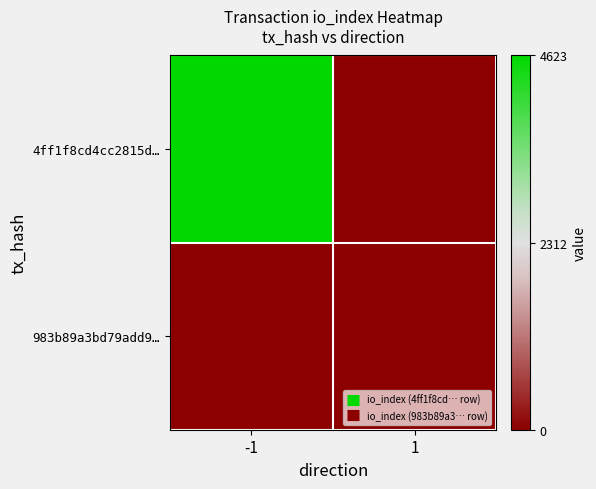

Which has a higher value, 1 or -1?

-1